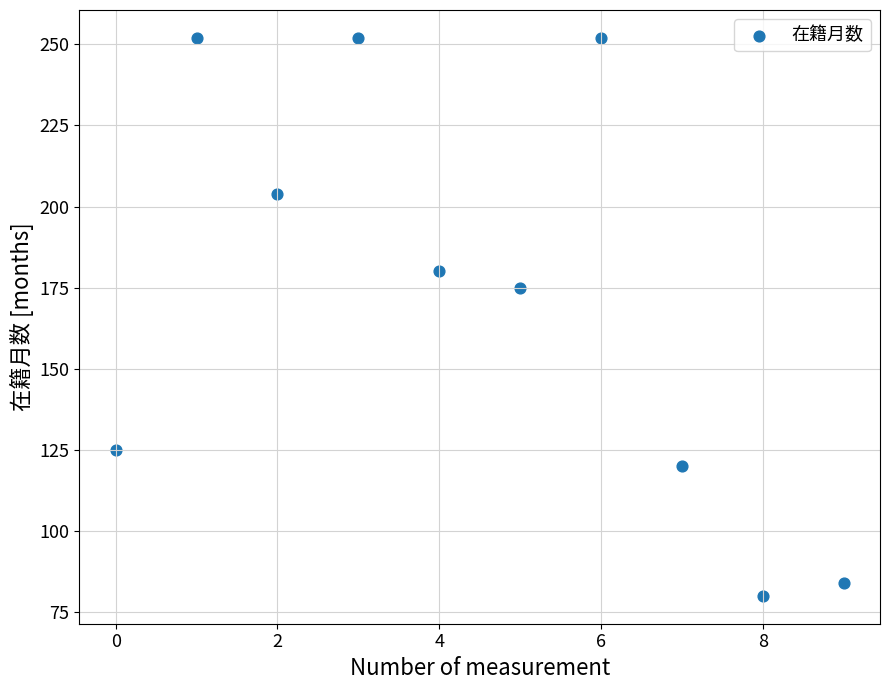

What Y value in the scatter plot is closest to 166?

175